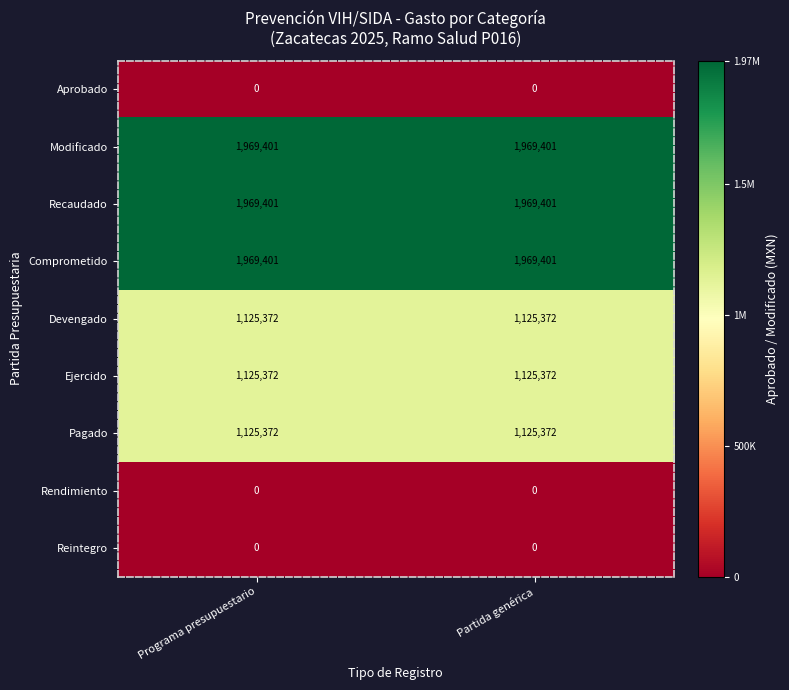

What is the difference between the highest and lowest values at Programa presupuestario?

1969401